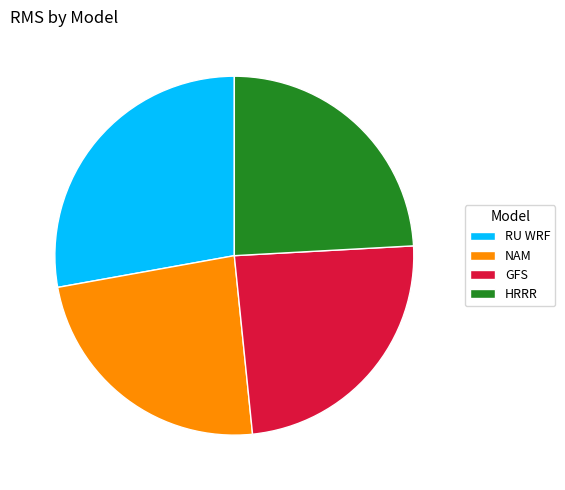

How many slices are in this pie chart?

4